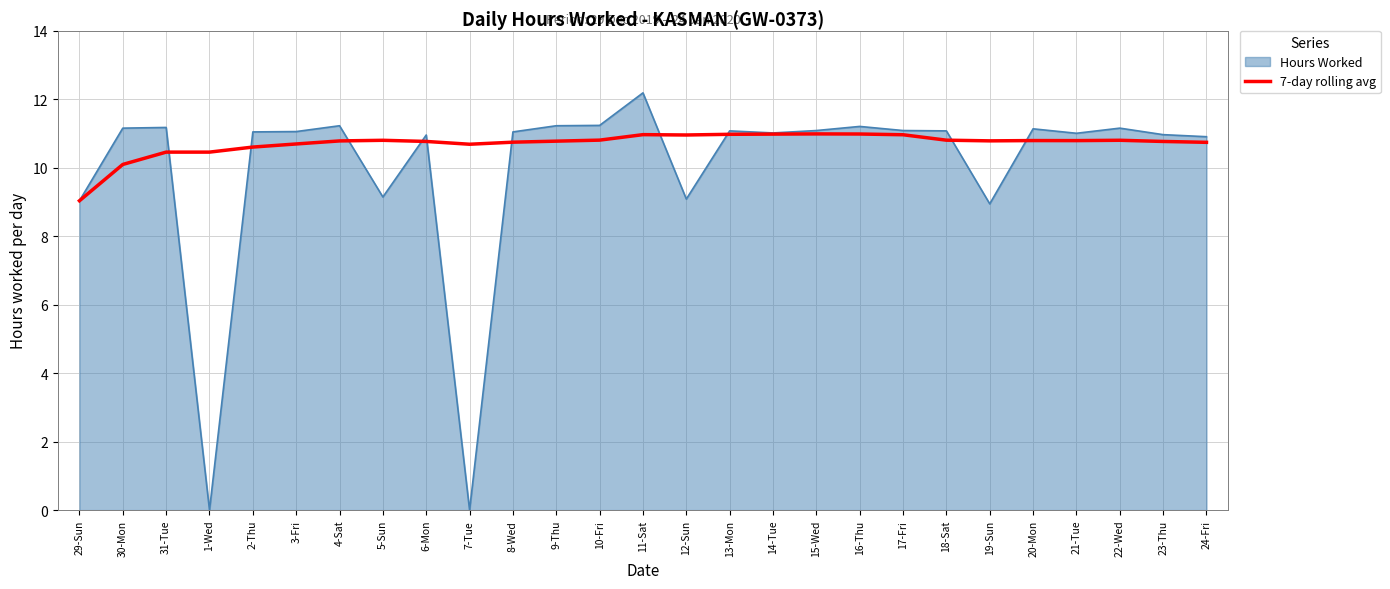

Does the chart have visible grid lines?

Yes